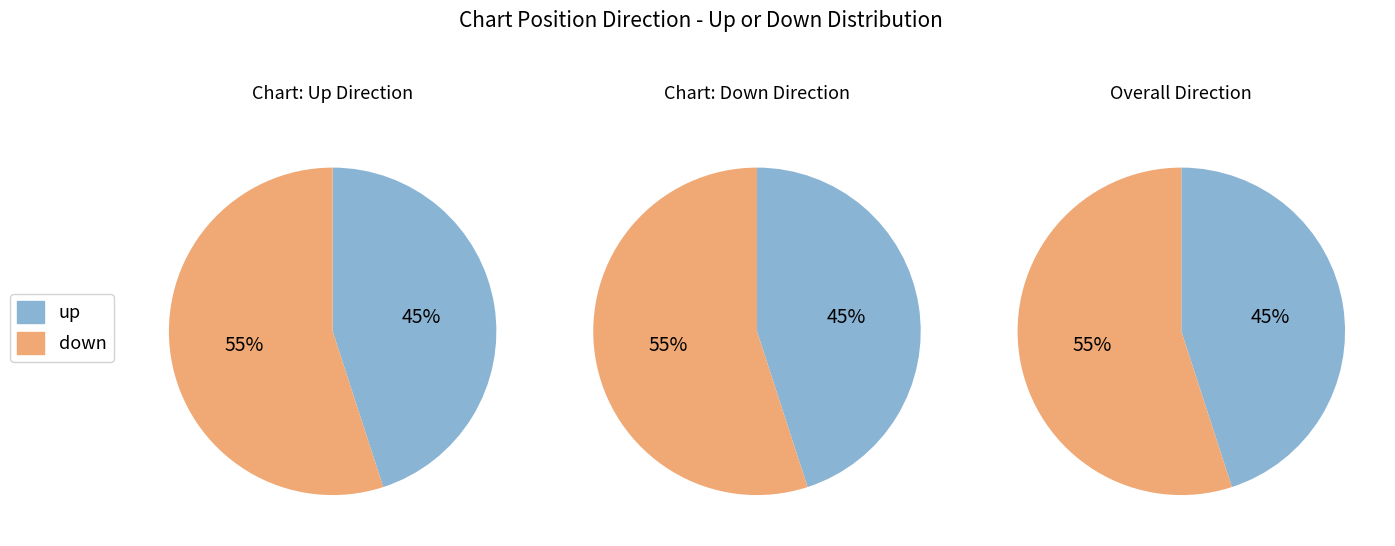

Between down and up, which is larger?

down